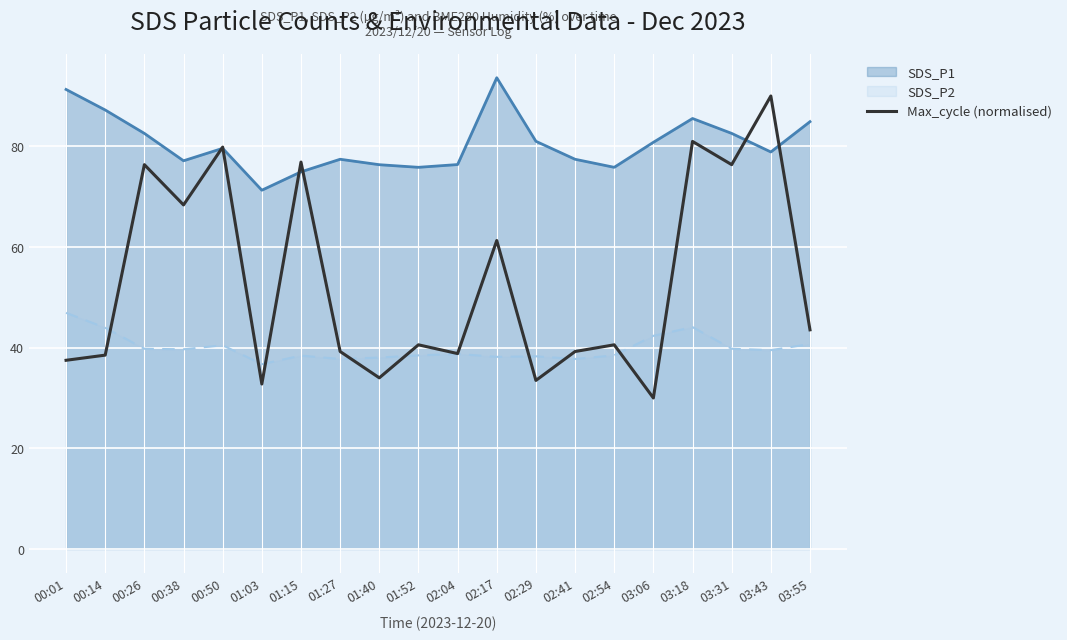

What value does the SDS_P2 series have at 03:06?

42.4